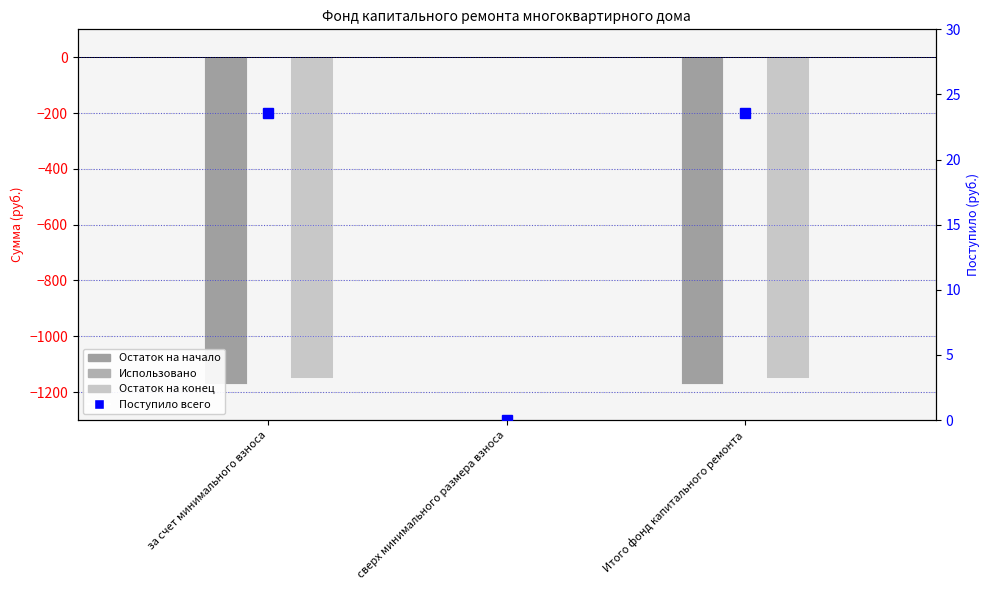

Which category has the lowest value across all series?

за счет минимального взноса